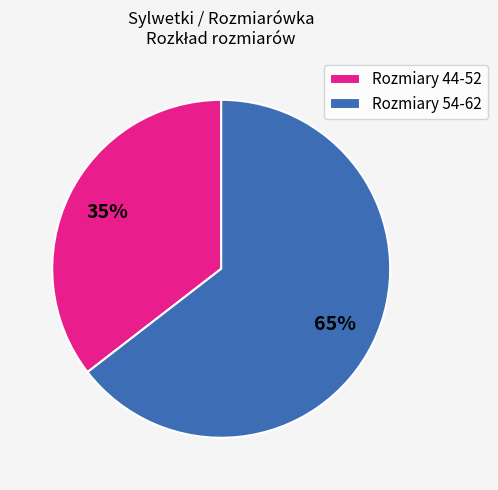

To the nearest percent, what portion does Rozmiary 44-52 represent?

35%